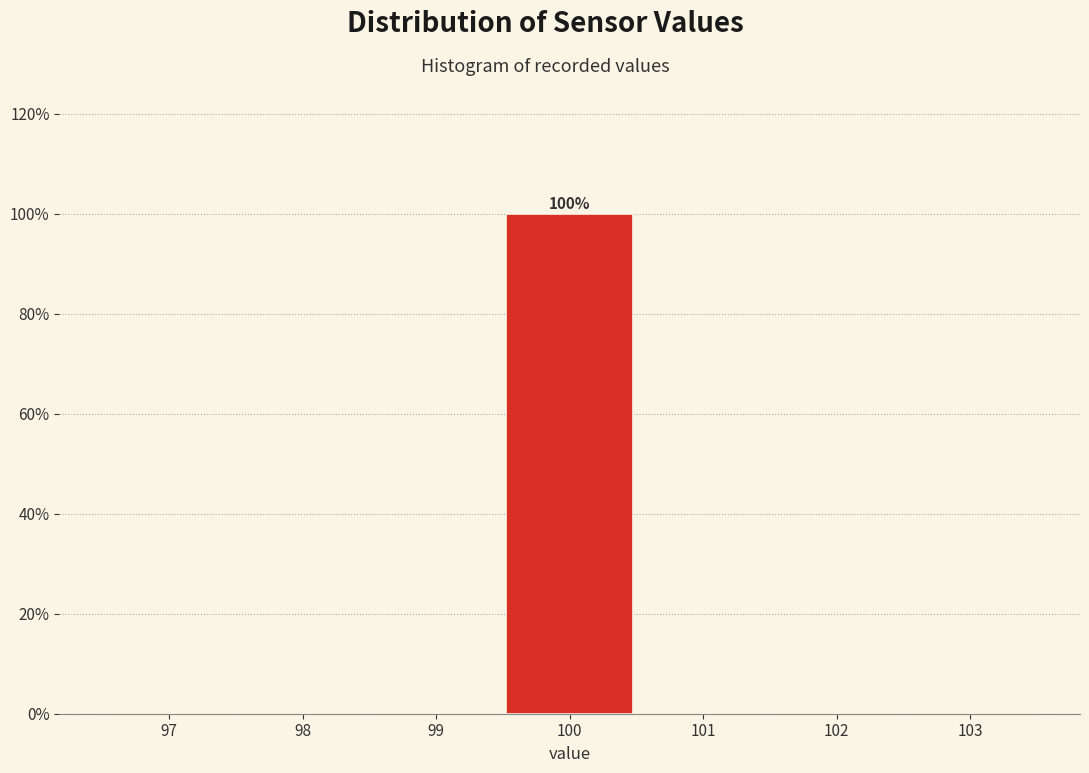

Over which range of the x-axis is the bar tallest?

99.5 to 100.5